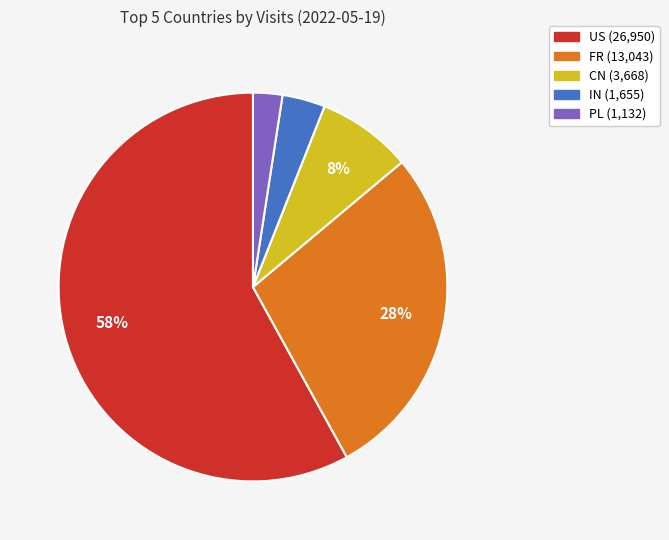

Rank the categories by value from highest to lowest.

US, FR, CN, IN, PL